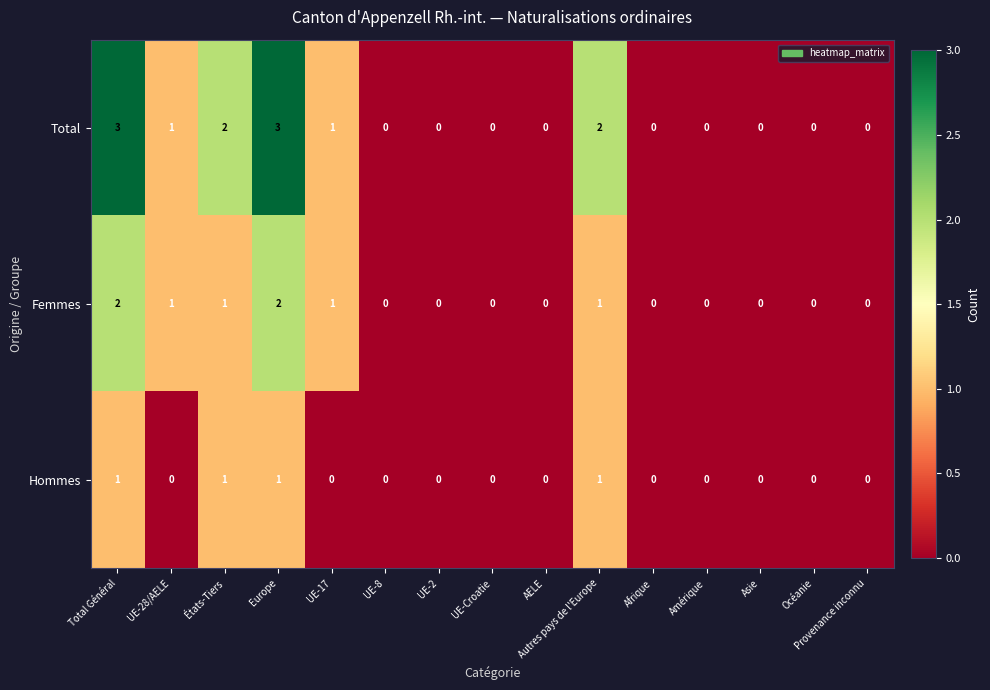

How many Hommes values are between 0 and 1?

15